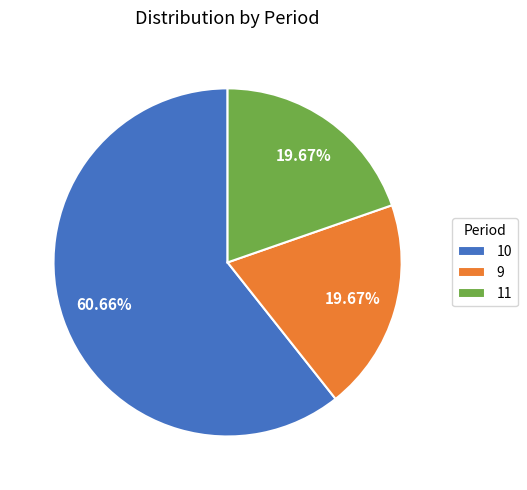

How many segments does this pie chart have?

3